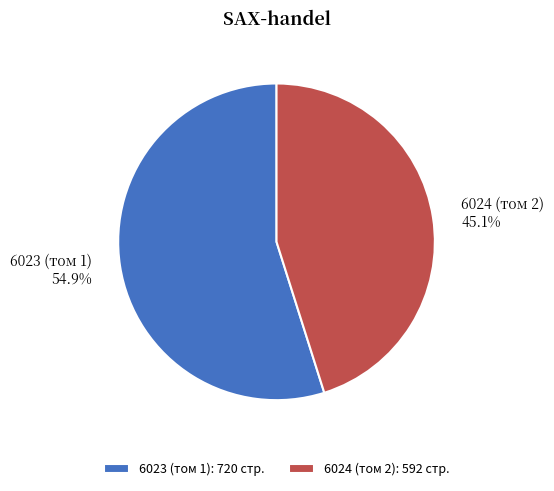

How much of the chart is everything except 6024 (том 2)?

54.9%